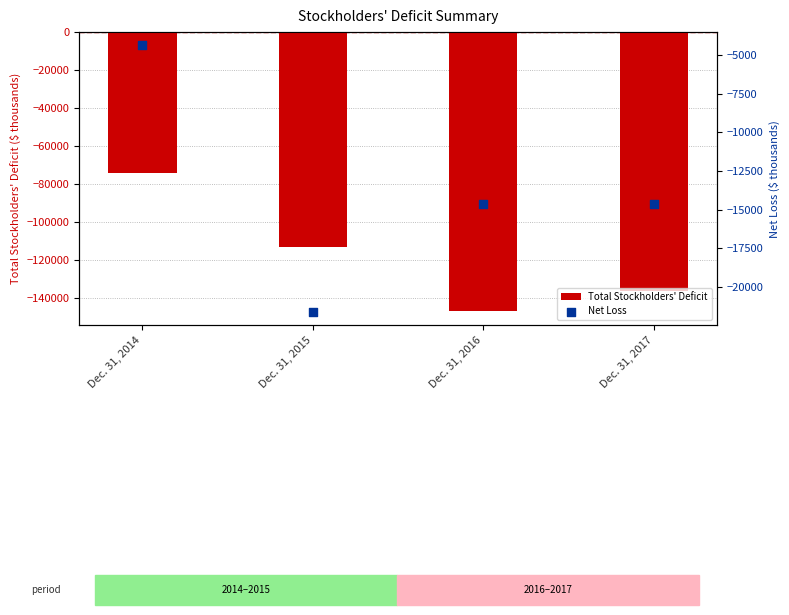

Which series contains the lowest Y value?

Total Stockholders' Deficit